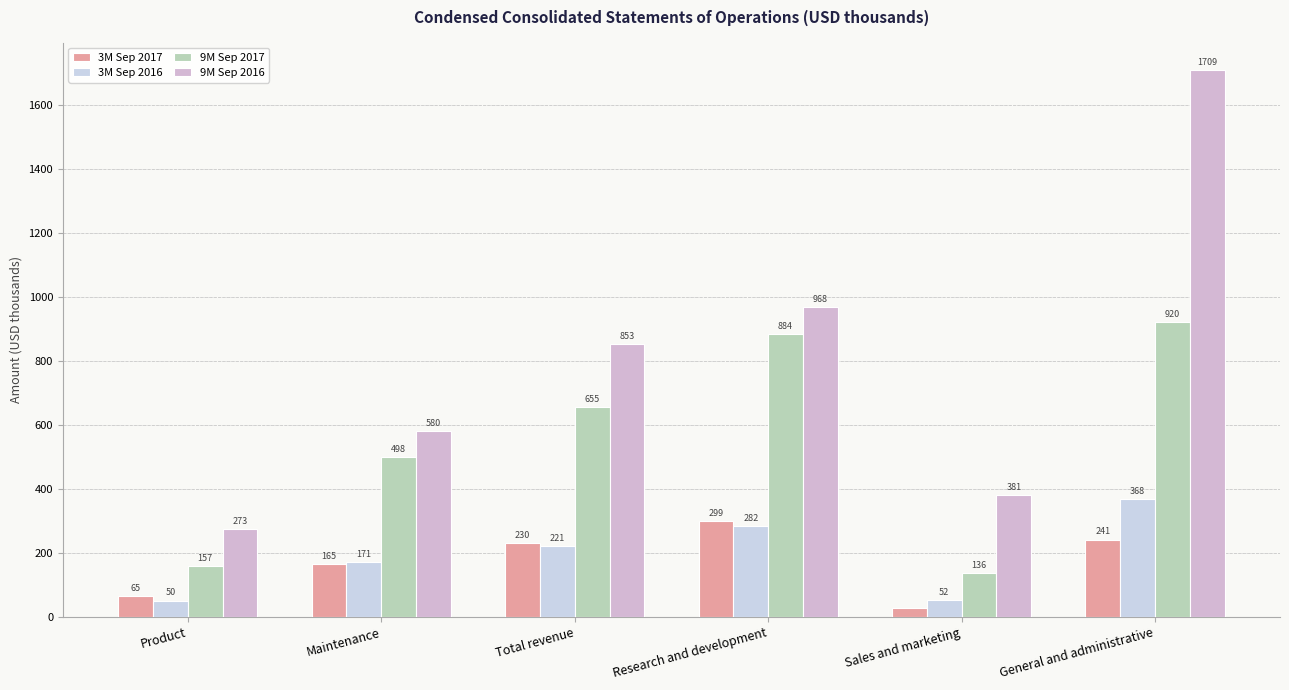

List the series in order of their peak value, highest first.

9M Sep 2016, 9M Sep 2017, 3M Sep 2016, 3M Sep 2017